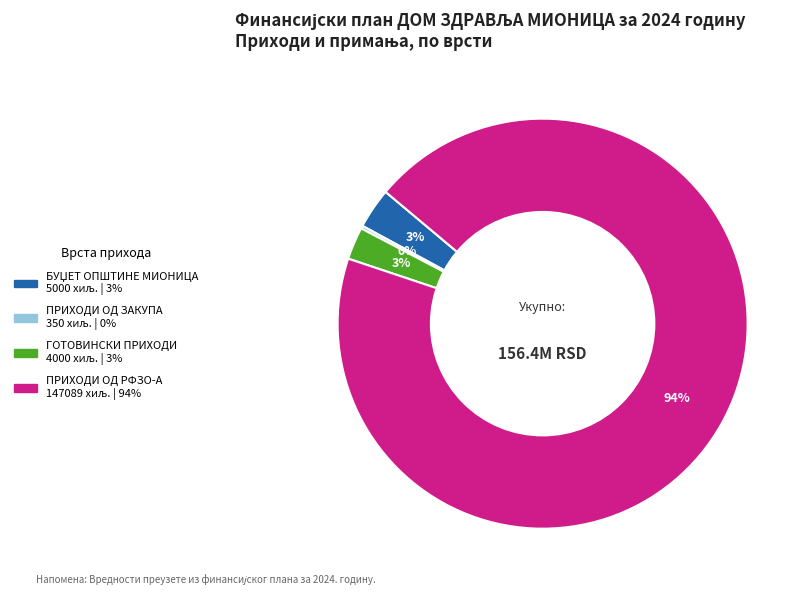

Which category has the biggest portion of the pie?

ПРИХОДИ ОД РФЗО-А